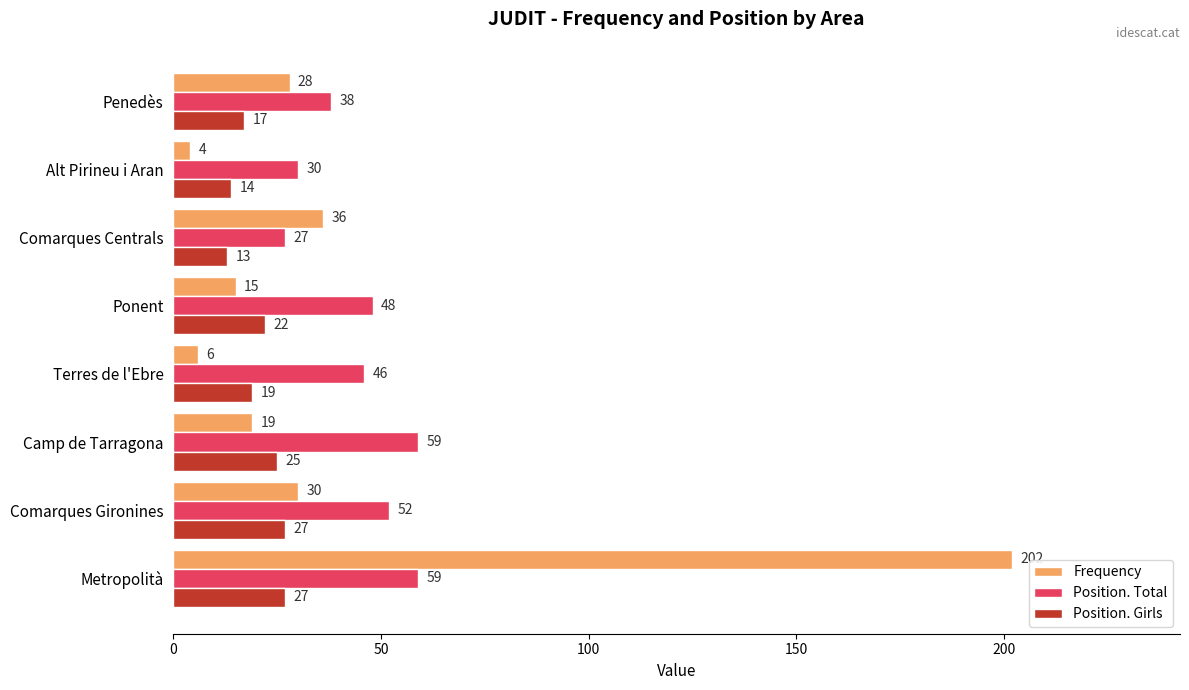

The value of Frequency at Terres de l'Ebre is 6. True or false?

True